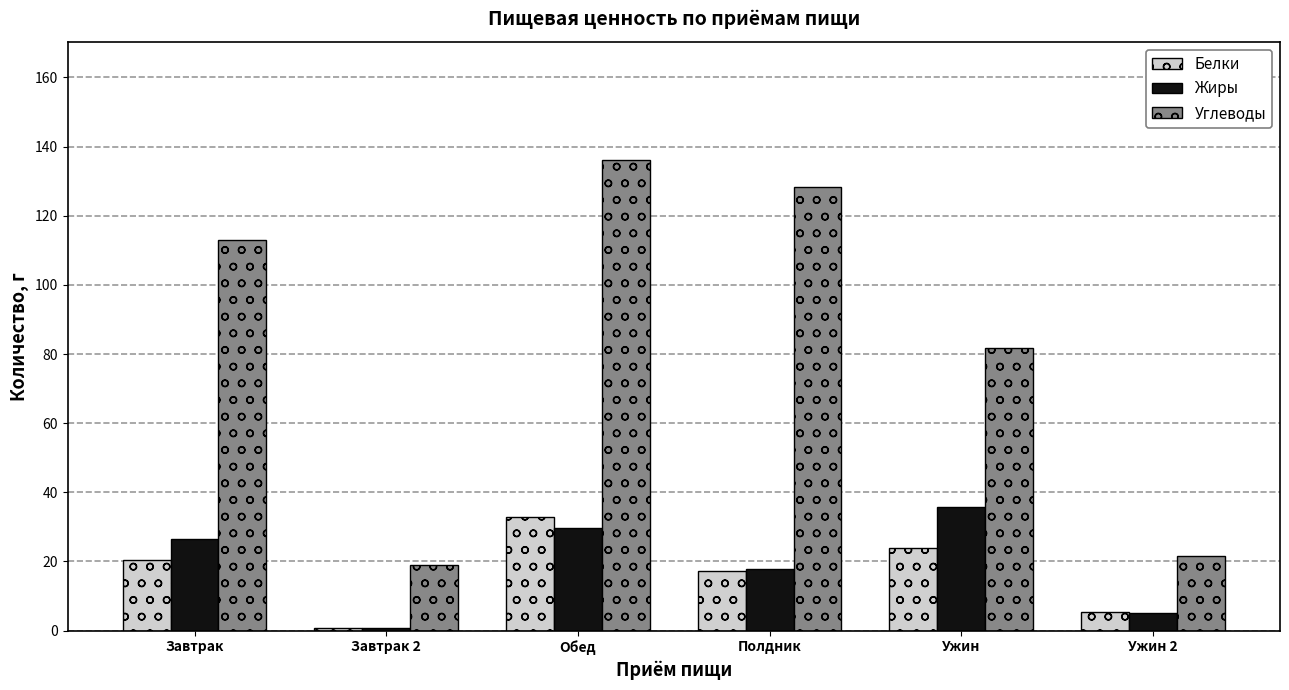

Which category has the highest value in the Углеводы series?

Обед